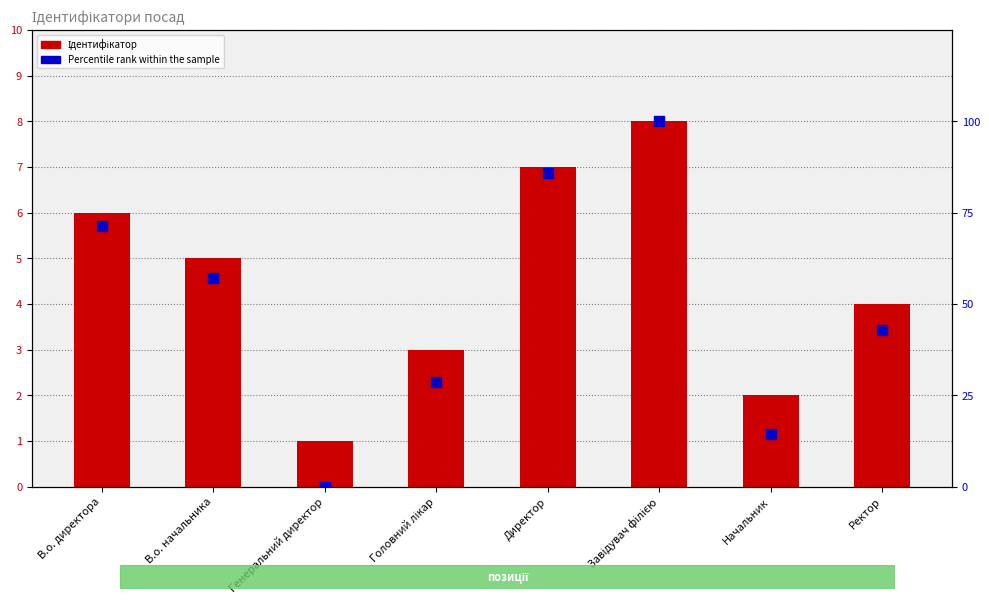

Which series contains the lowest Y value?

Percentile rank within the sample